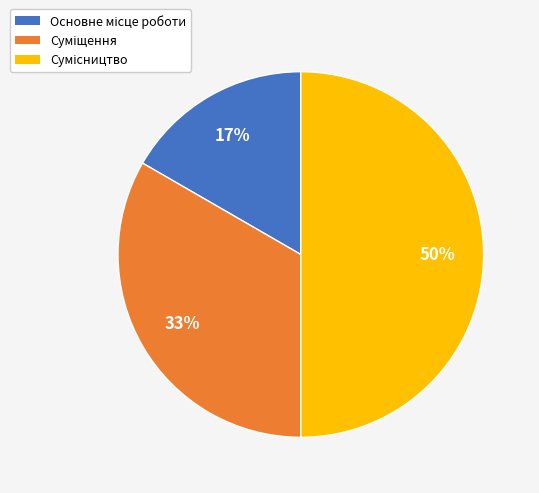

To the nearest percent, what is the average slice percentage?

33%